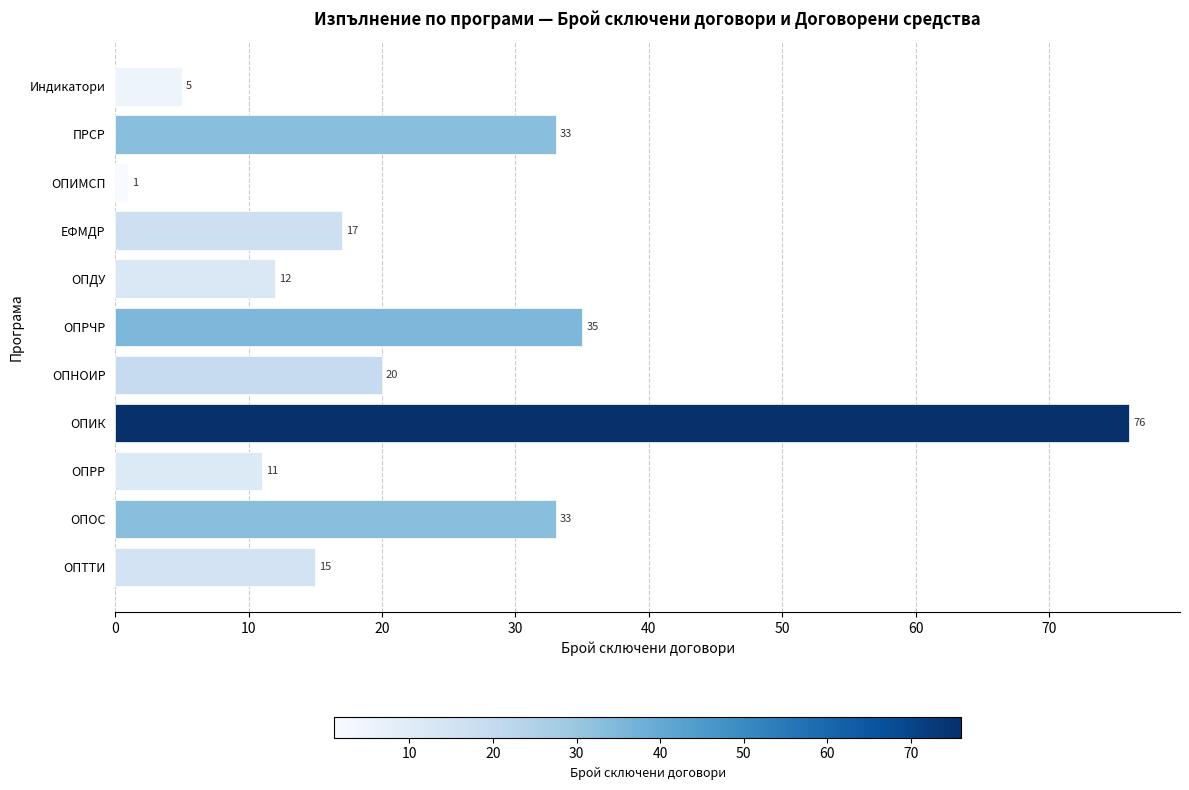

Are the bars horizontal?

Yes